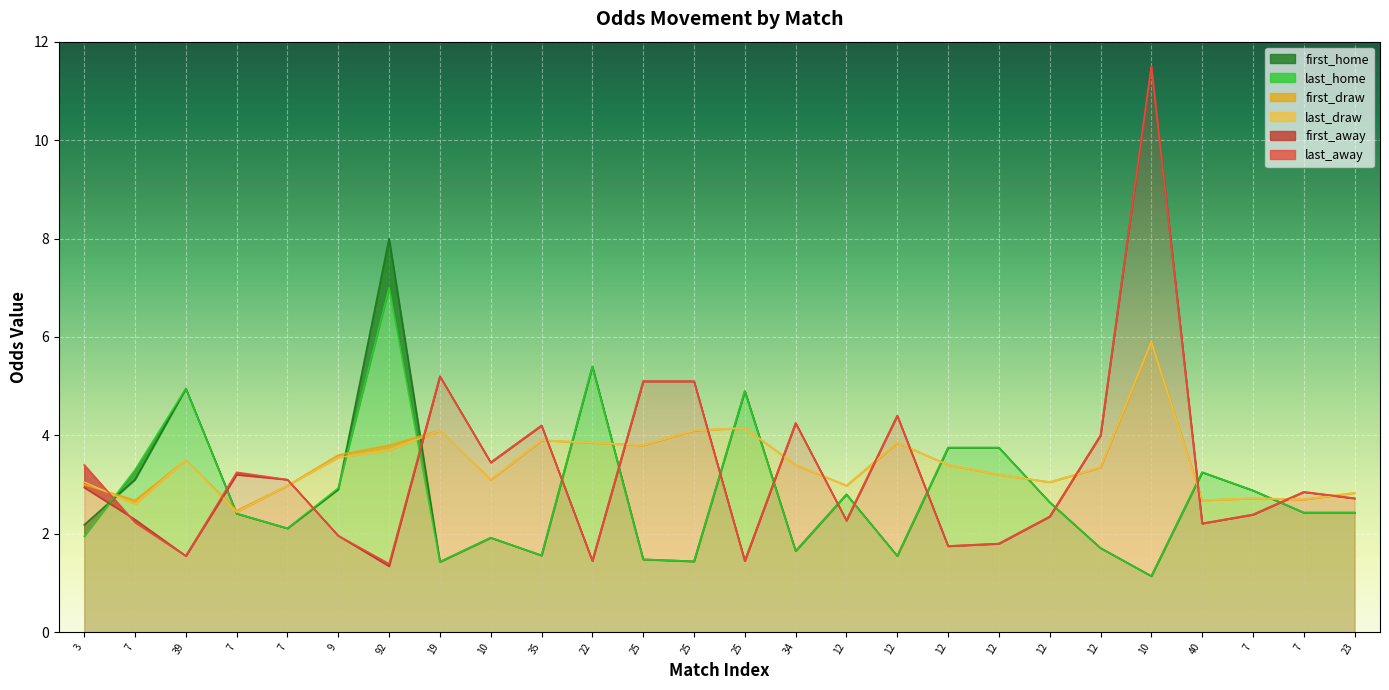

True or false: last_away has more than 1 points higher than both neighbors.

True